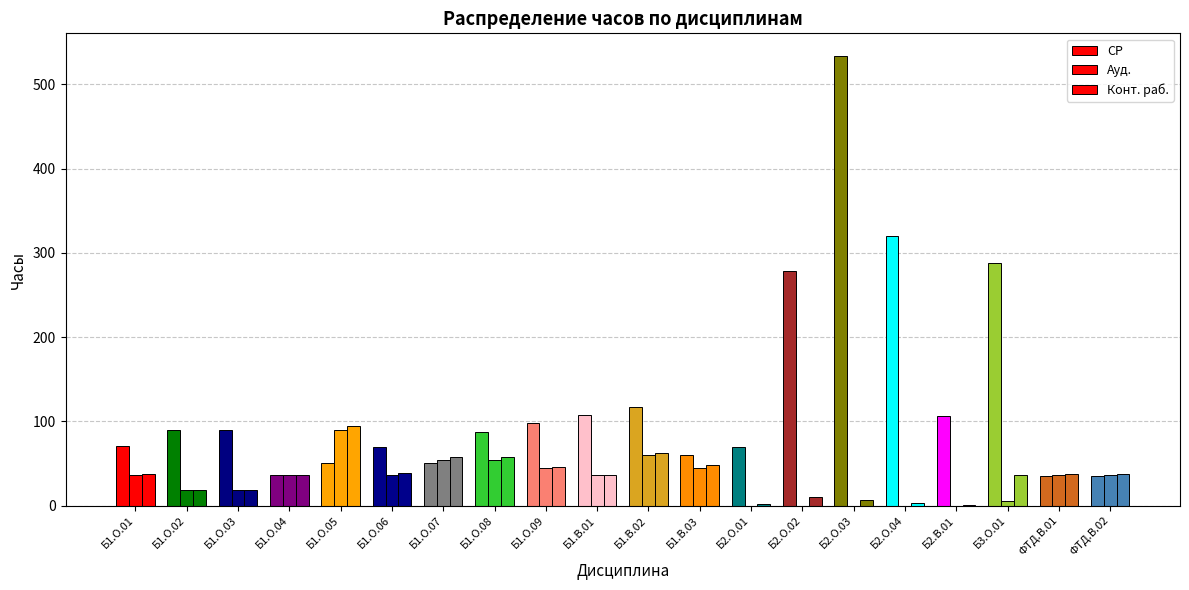

What is the total value across all series at Б1.О.09?

189.0